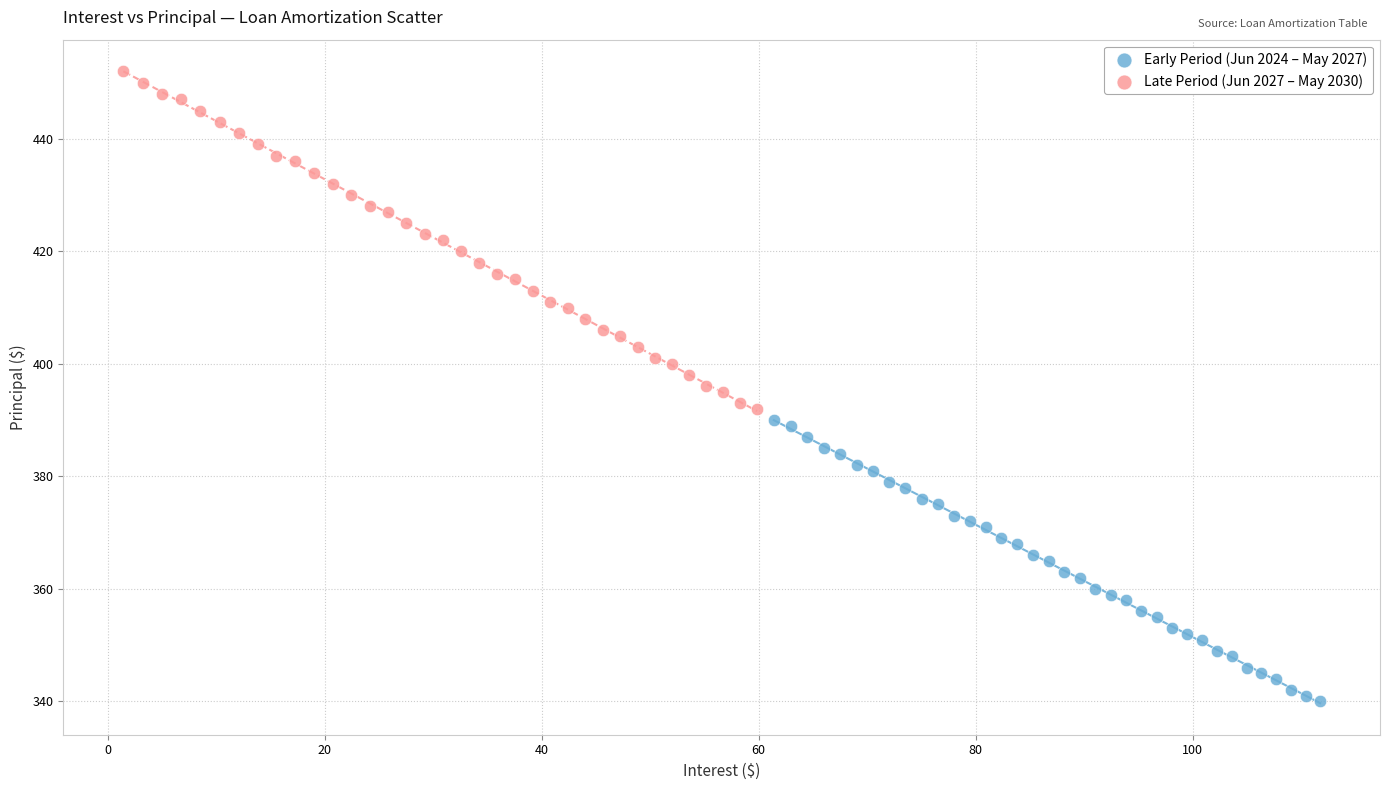

Which series reaches the maximum Y coordinate?

Late Period (Jun 2027 – May 2030)